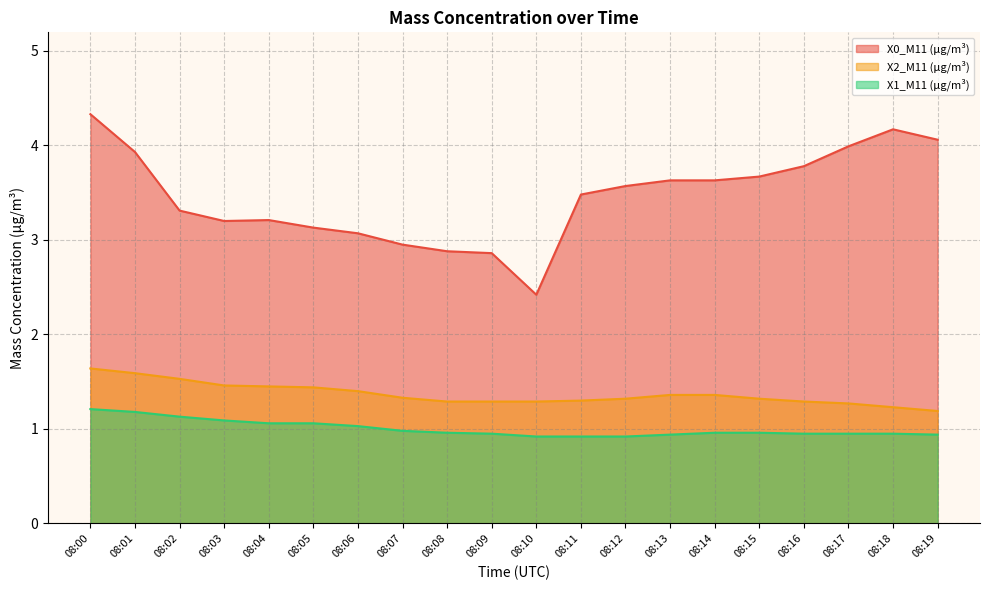

At which category does the chart reach its minimum across all series?

08:10